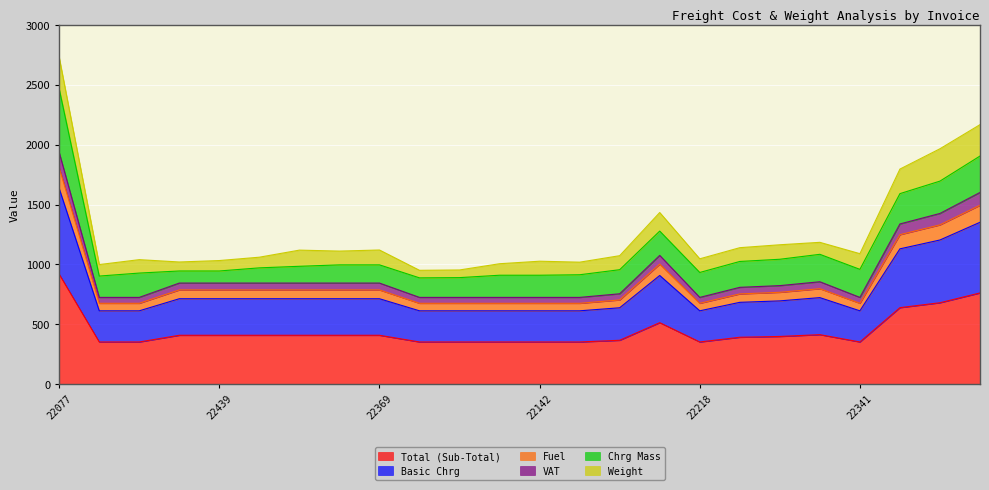

Does the chart display data point markers on the line(s)?

No